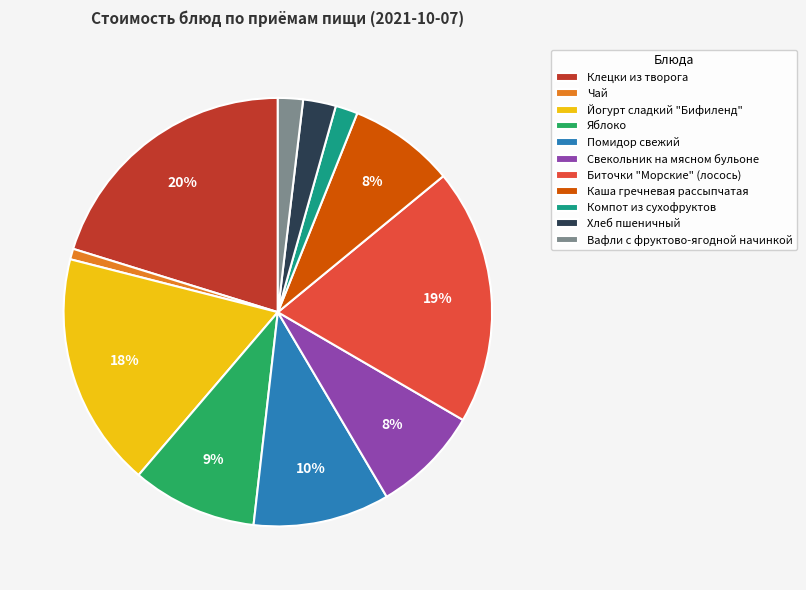

Count the number of slices in the pie.

11